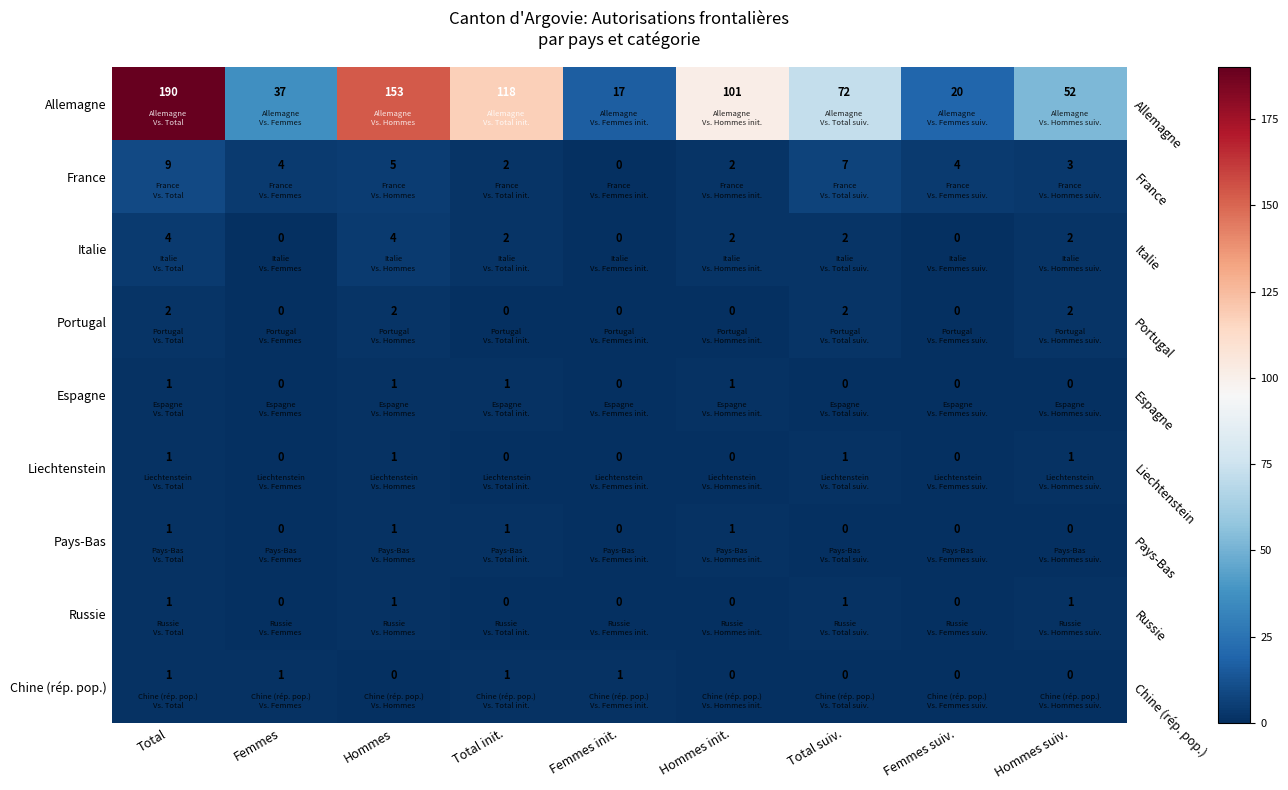

What is the average value of the Allemagne series?

84